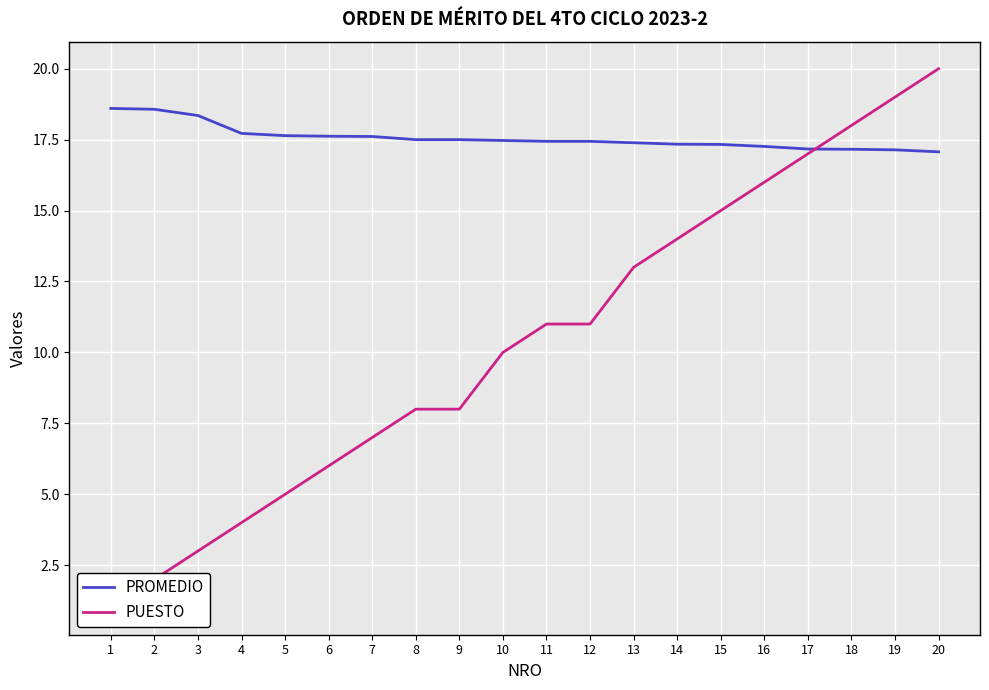

Between 4 and 12, which series saw the biggest shift?

PUESTO